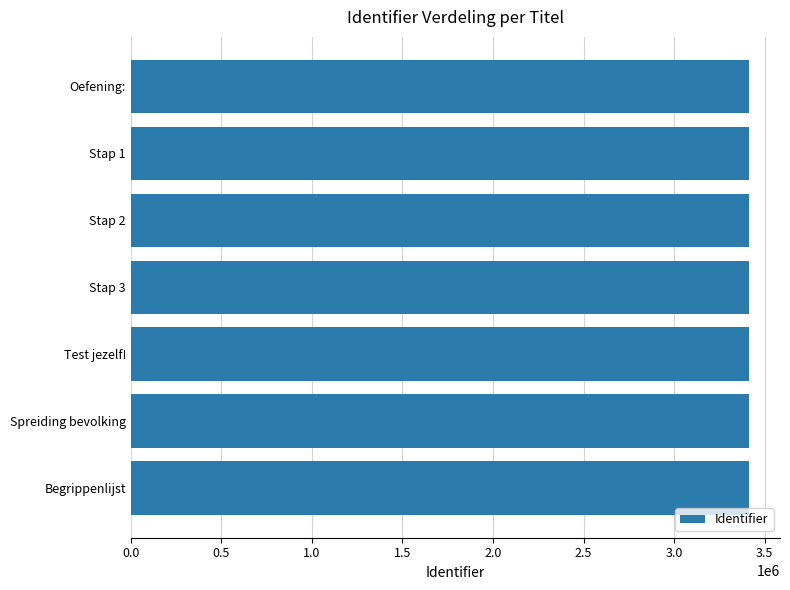

What is the label of the 6th bar from the bottom?

Stap 1